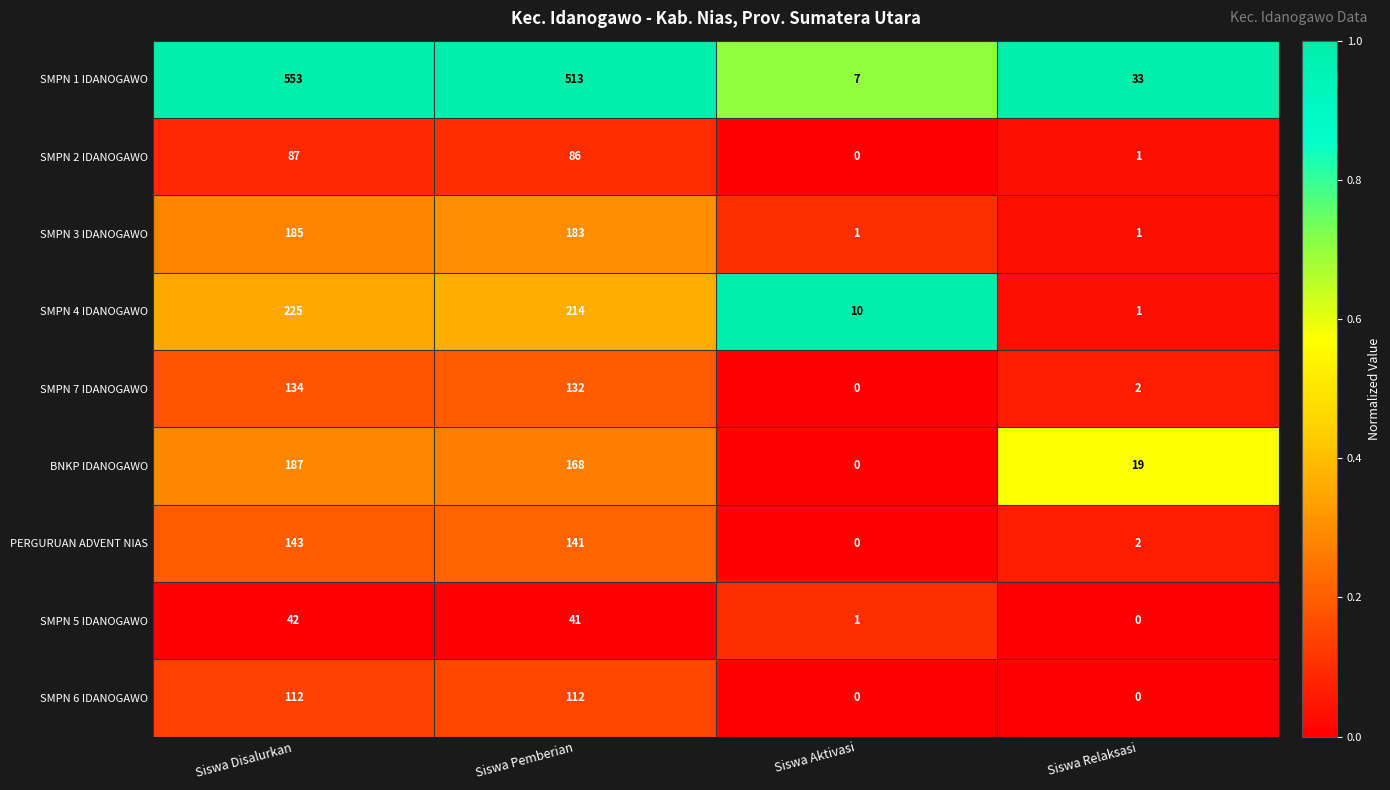

List the series in order of their peak value, lowest first.

SMPN 5 IDANOGAWO, SMPN 2 IDANOGAWO, SMPN 6 IDANOGAWO, SMPN 7 IDANOGAWO, PERGURUAN ADVENT NIAS, SMPN 3 IDANOGAWO, BNKP IDANOGAWO, SMPN 4 IDANOGAWO, SMPN 1 IDANOGAWO